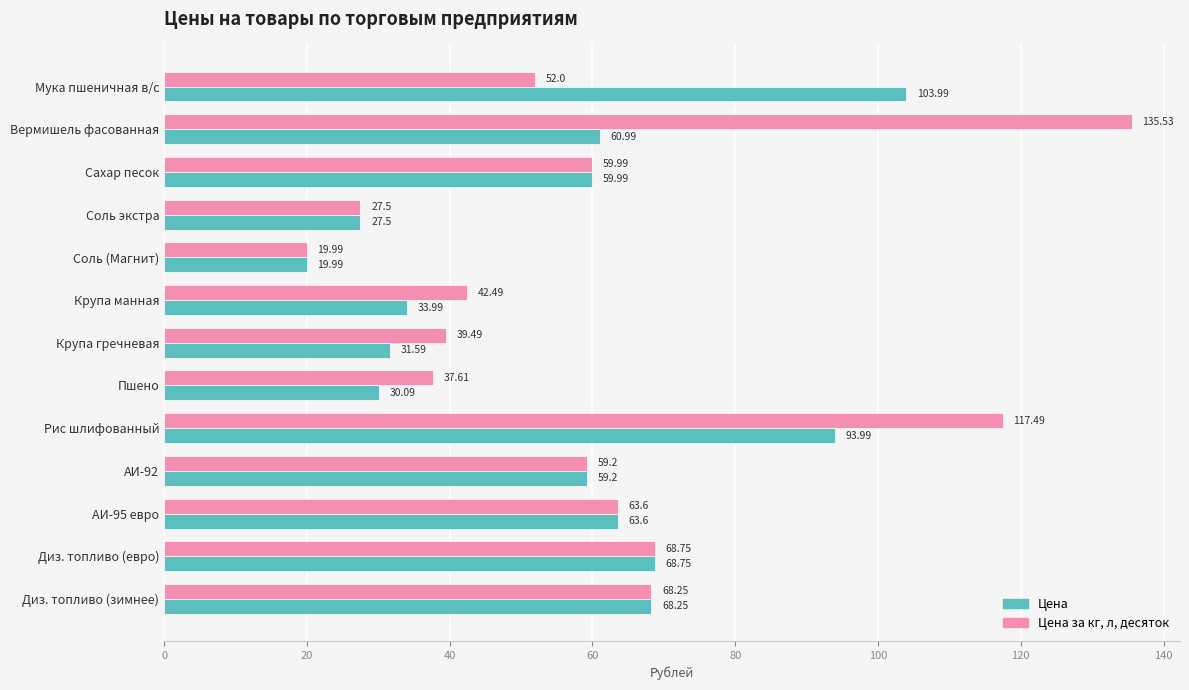

Rank the series by their average value, from highest to lowest.

Цена за кг, л, десяток, Цена